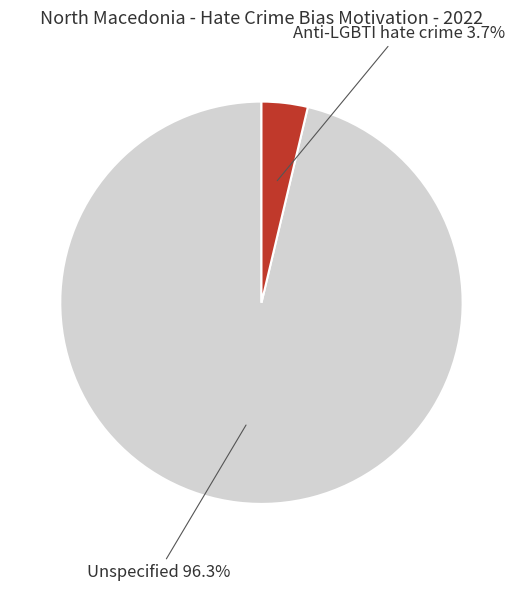

Rank the categories by value from highest to lowest.

Unspecified, Anti-LGBTI hate crime